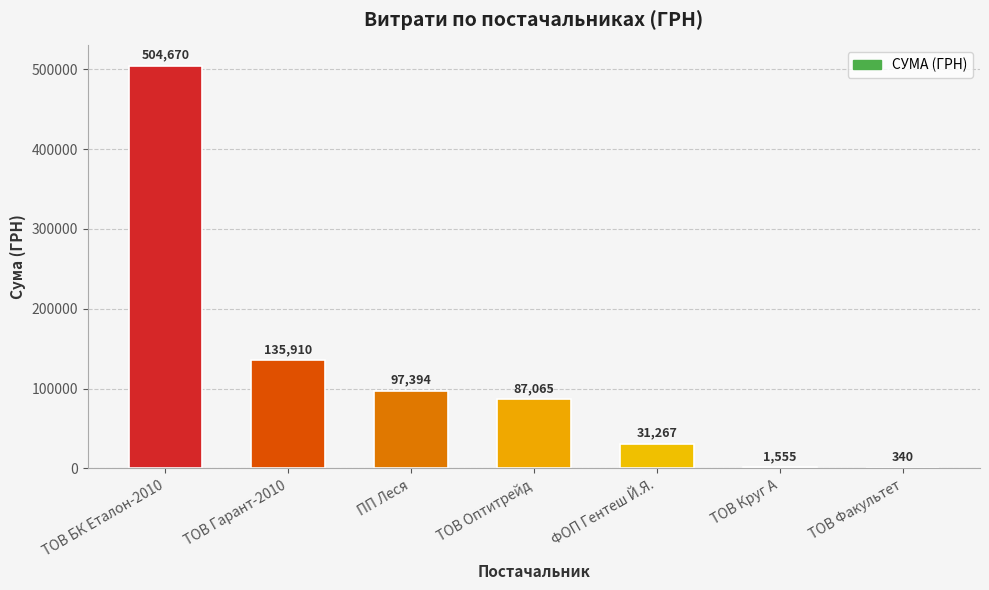

What is the sum of all values?

858202.6